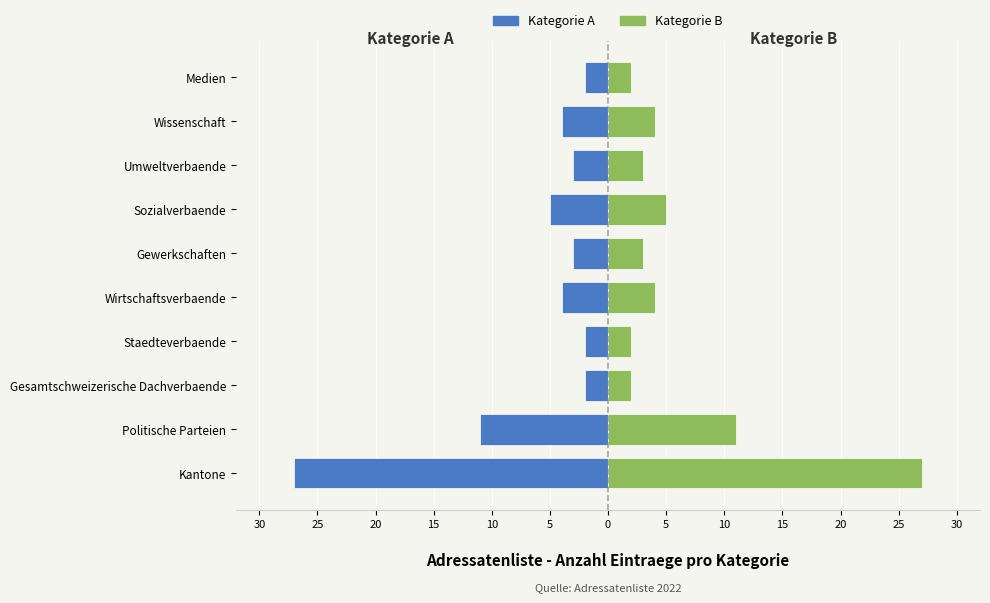

What is the difference between the second highest and minimum values in the Eintraege (Rechts) series?

9